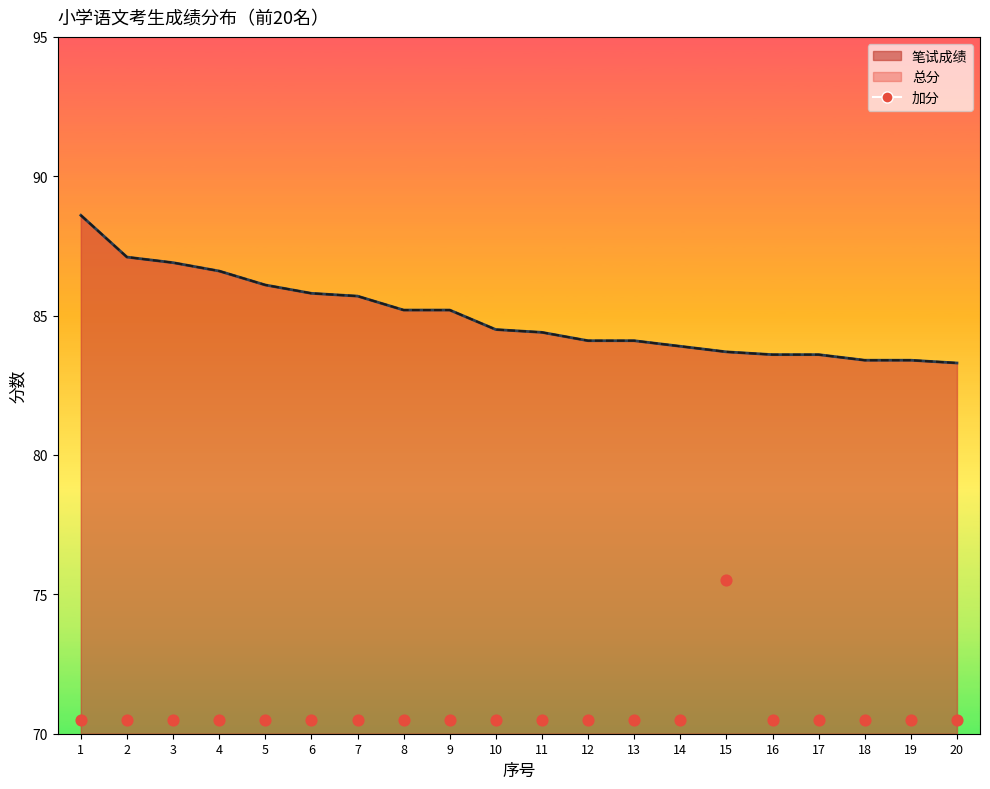

Which has a higher value, 17 or 4?

17